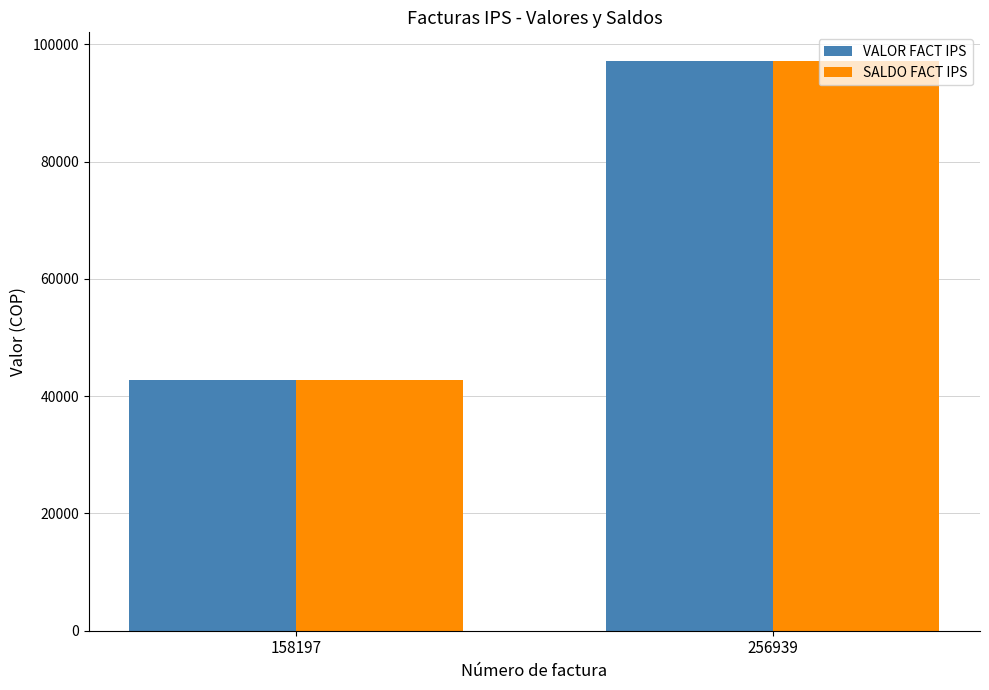

Rank the categories by VALOR FACT IPS value from highest to lowest.

256939, 158197